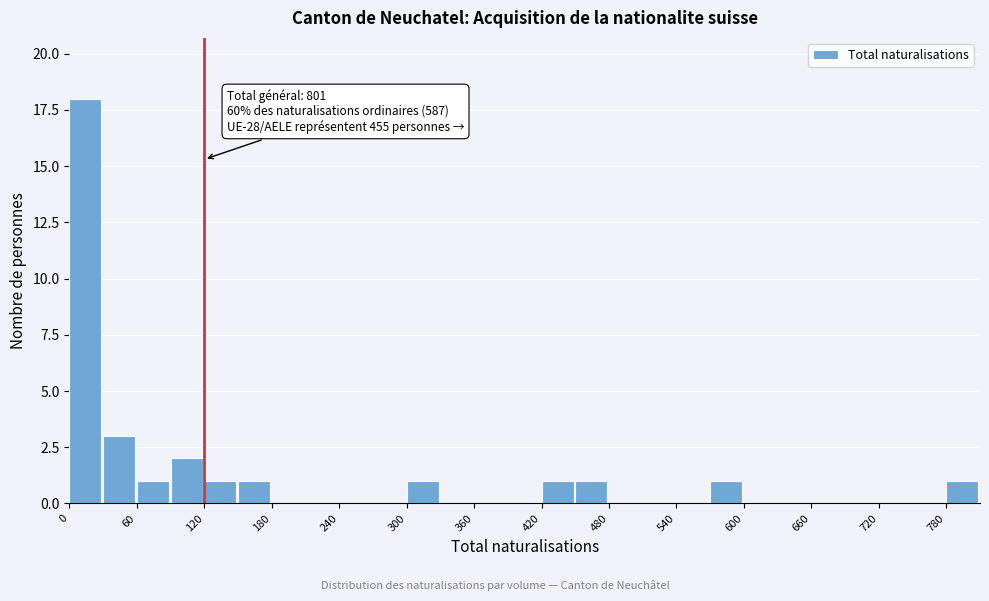

Around what value on the x-axis is the tallest bar? Give the approximate position of its centre, as read against the axis.

10